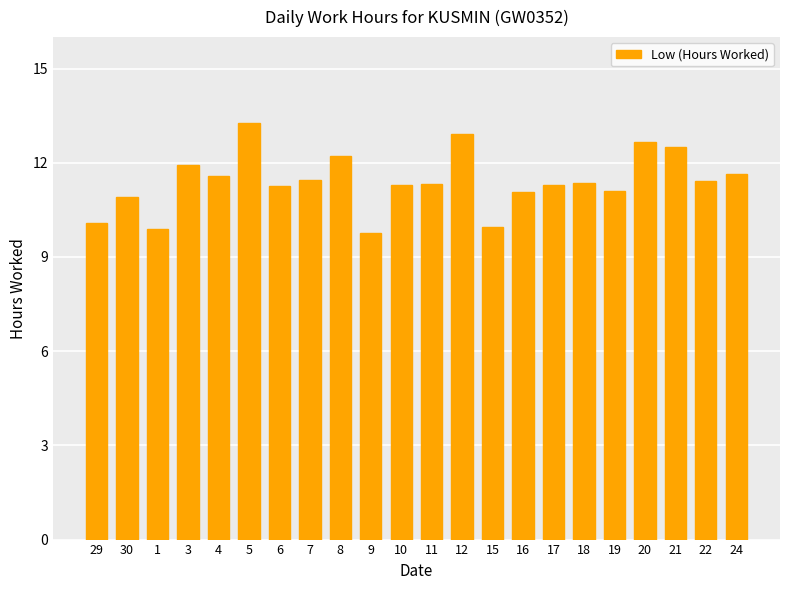

The value at 30 is 10.9. True or false?

True